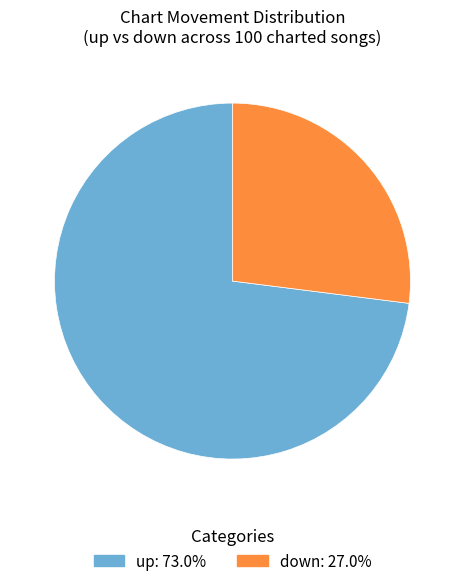

Does any single category account for the majority?

Yes